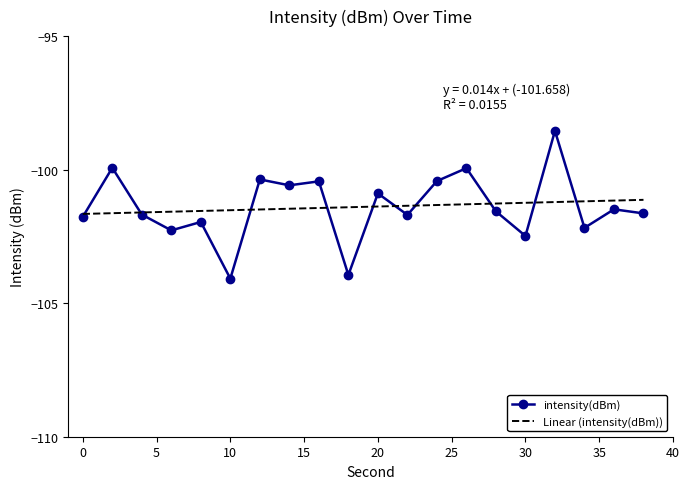

What is the sum of all values?

-2027.9